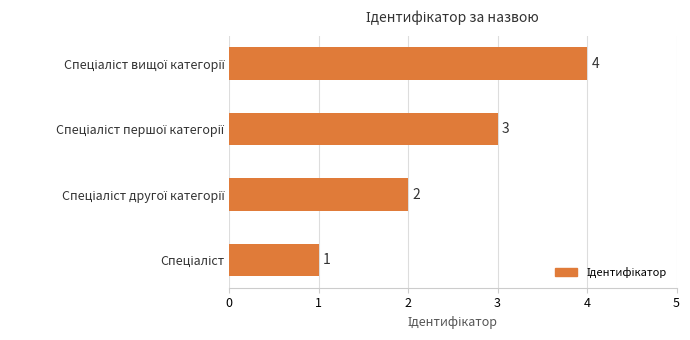

What is the difference between the maximum and minimum values?

3